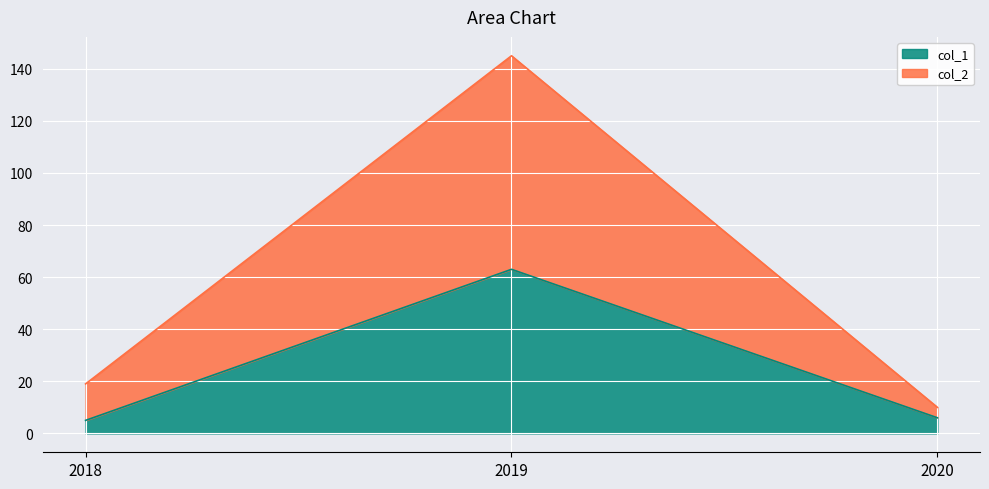

How many data points in col_2 are less than 19?

1